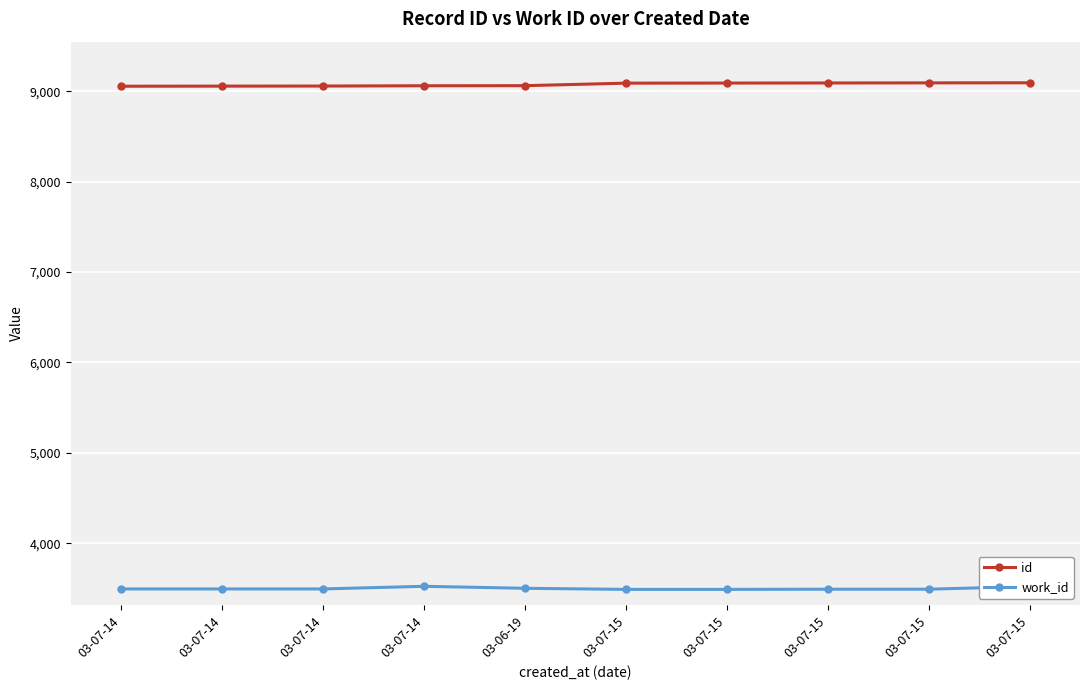

Is the value of work_id at 03-07-14 greater than the value of id at 03-07-14?

No